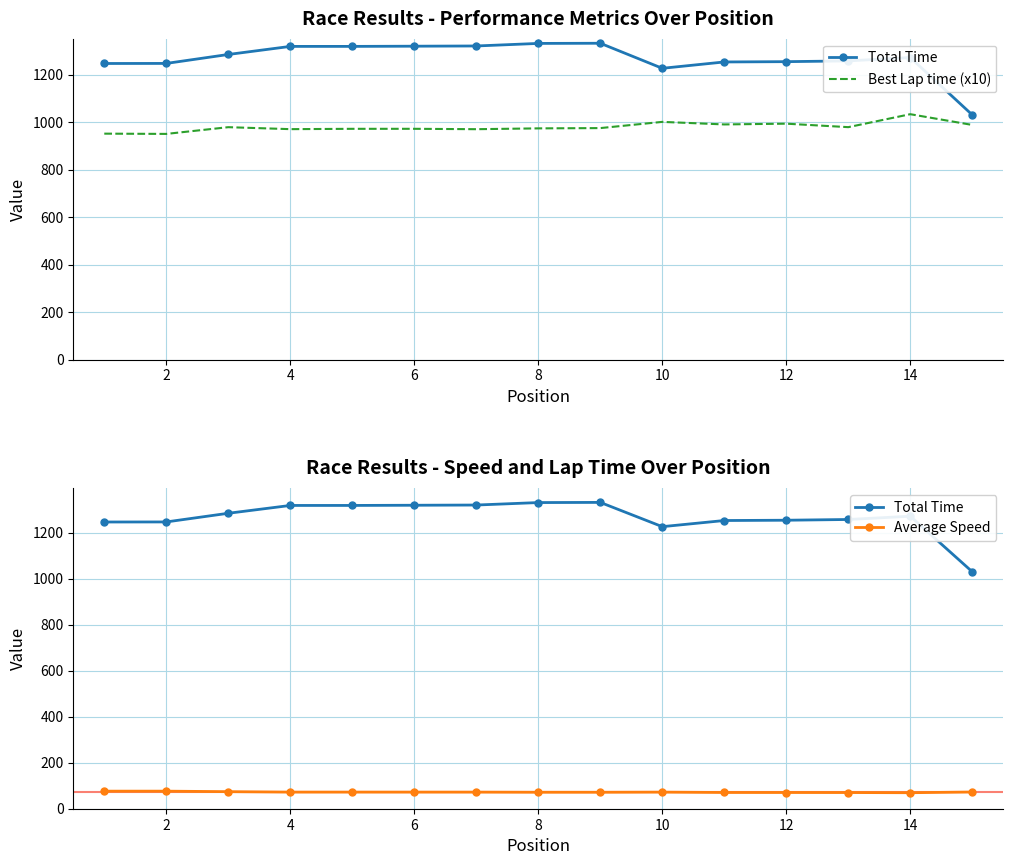

True or false: Average Speed and Total Time intersect in this chart.

False